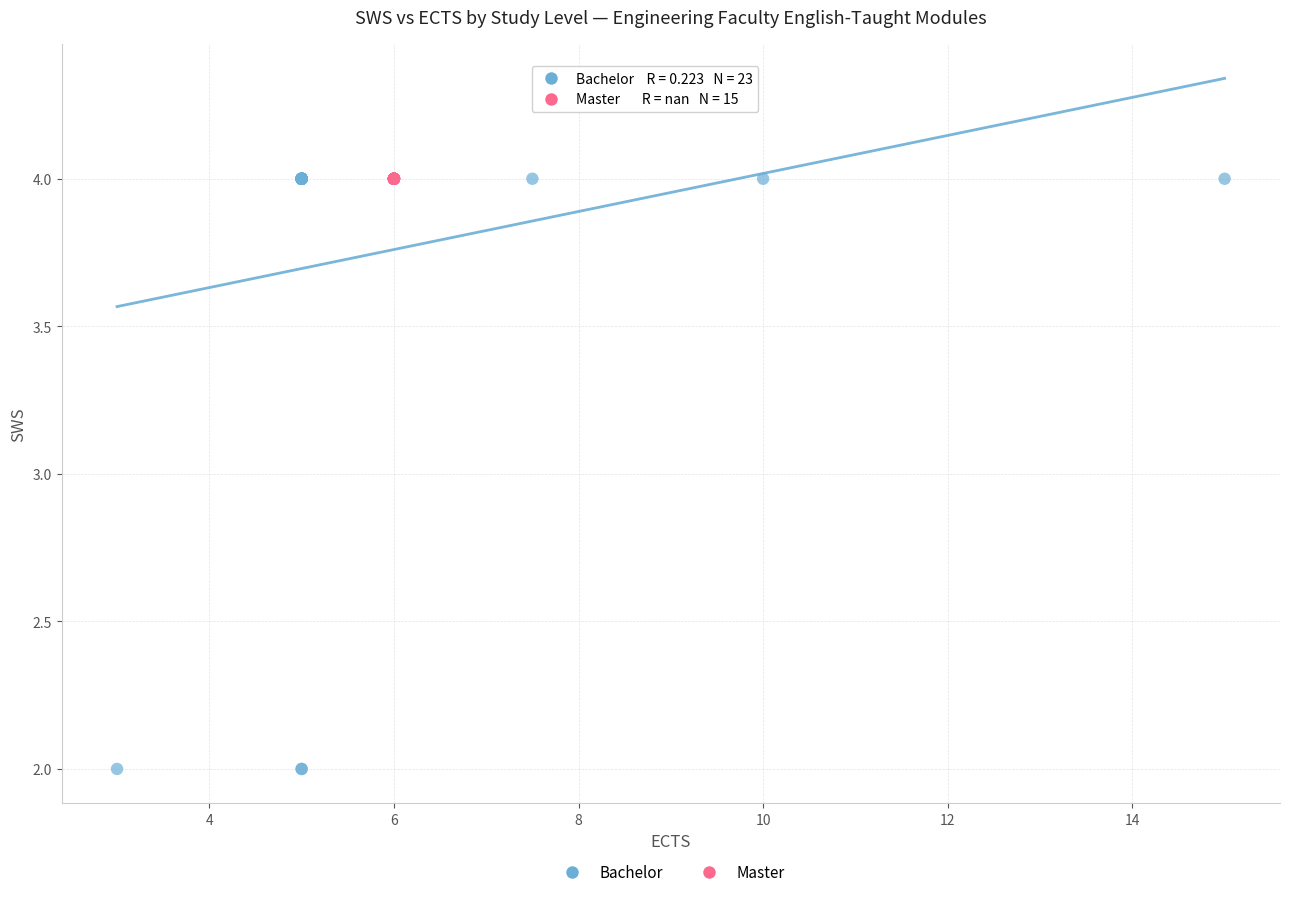

Which series contains the lowest Y value?

Bachelor